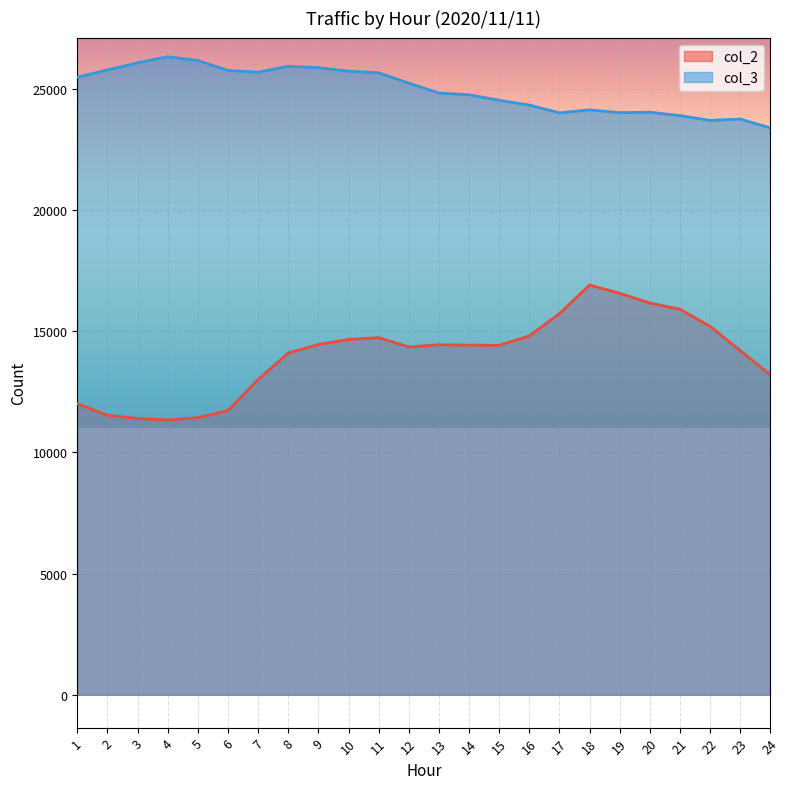

Between 19 and 8, which is larger?

19